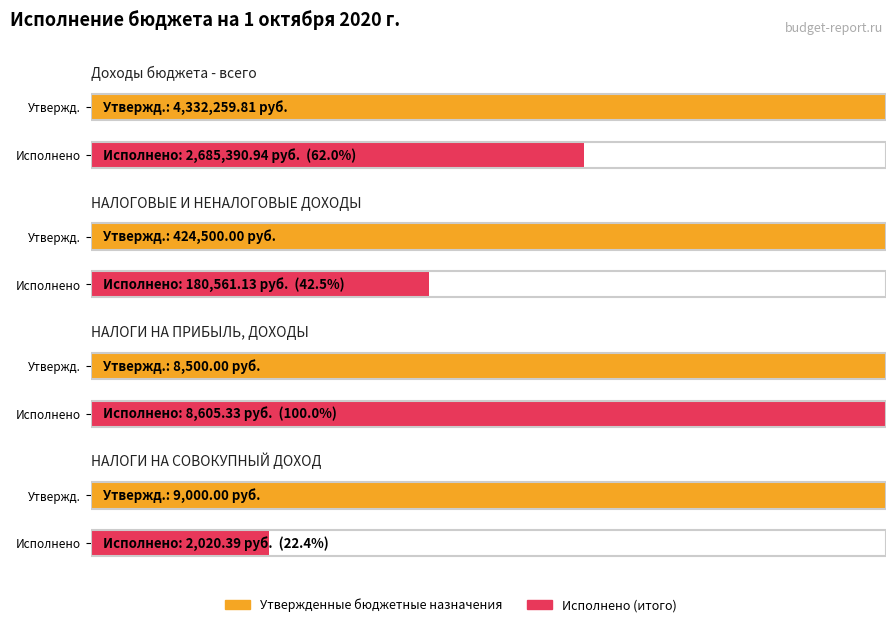

At which category is the sum across all series the highest?

Доходы бюджета - всего